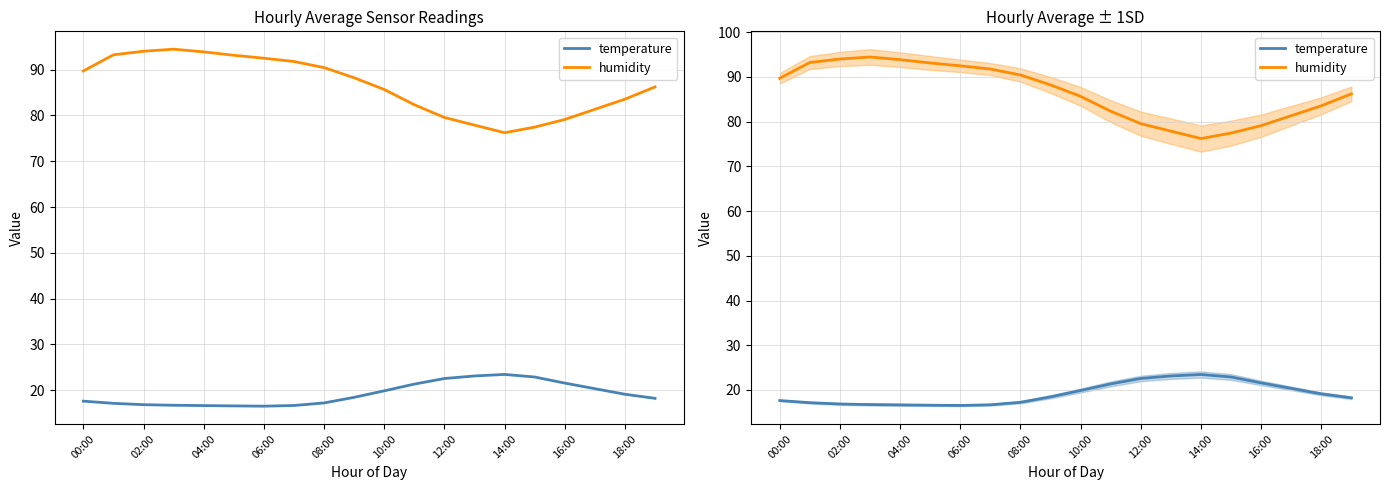

How many lines are shown in the chart?

2